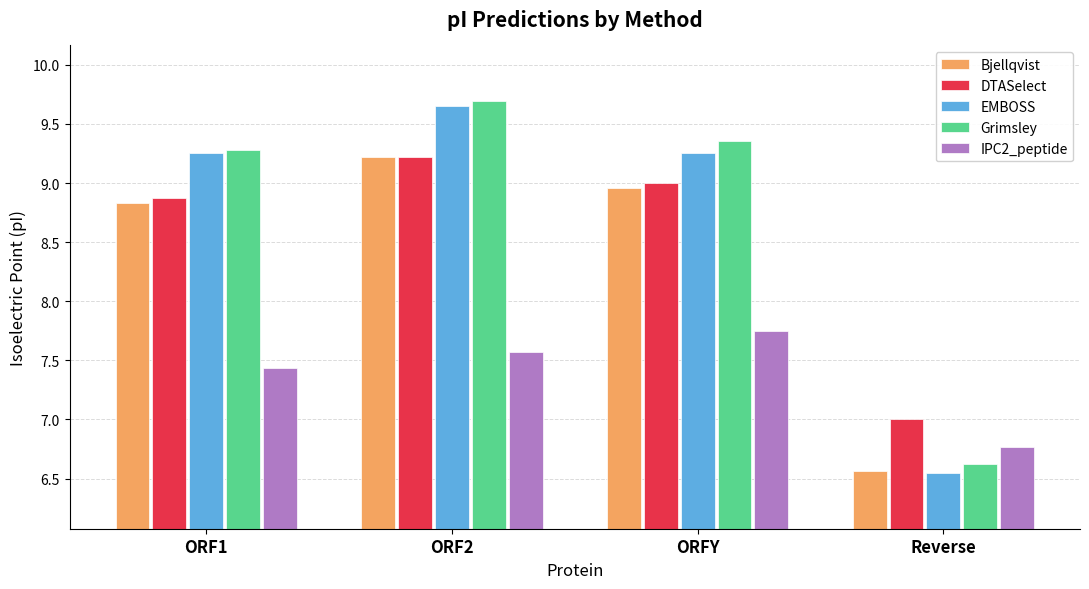

Is it true that Bjellqvist equals 2.9 at ORF2?

False